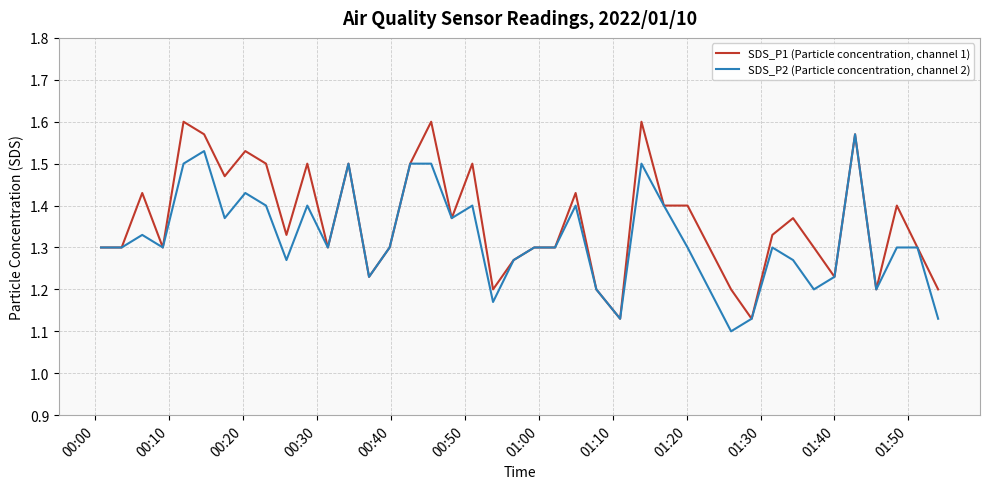

List the series in order of their peak value, lowest first.

SDS_P2 (Particle concentration, channel 2), SDS_P1 (Particle concentration, channel 1)